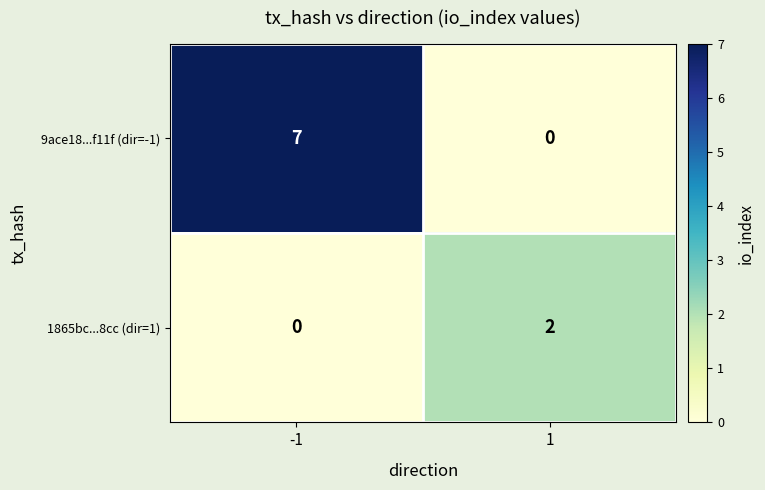

The 9ace18...f11f (dir=-1) series shows 0 at 1. True or false?

True